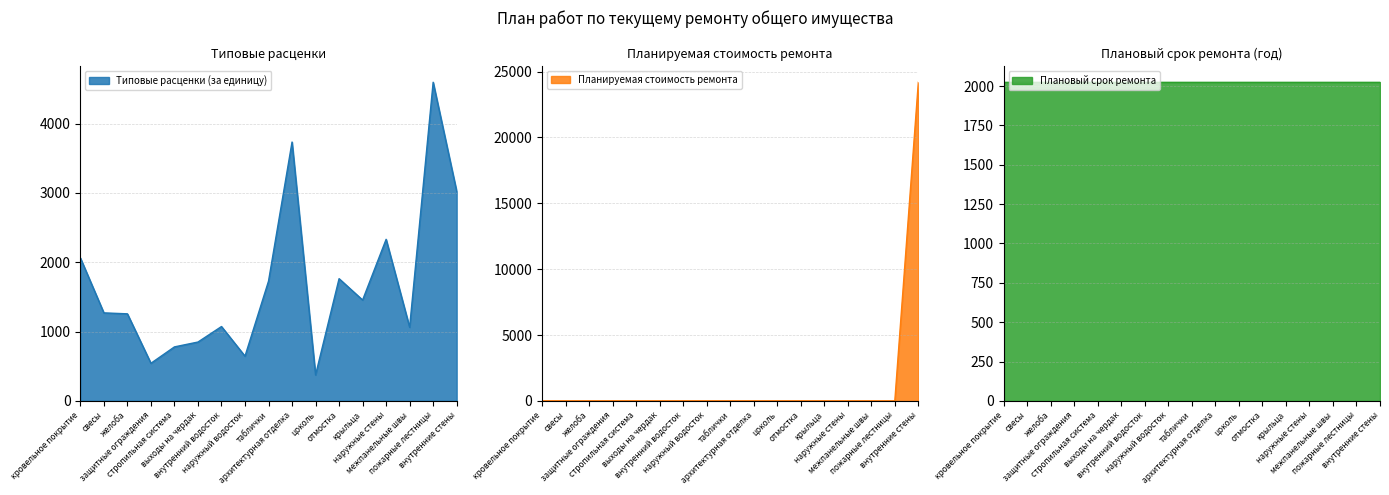

What is the difference between the second highest and minimum values in the Типовые расценки (за единицу) series?

3360.9